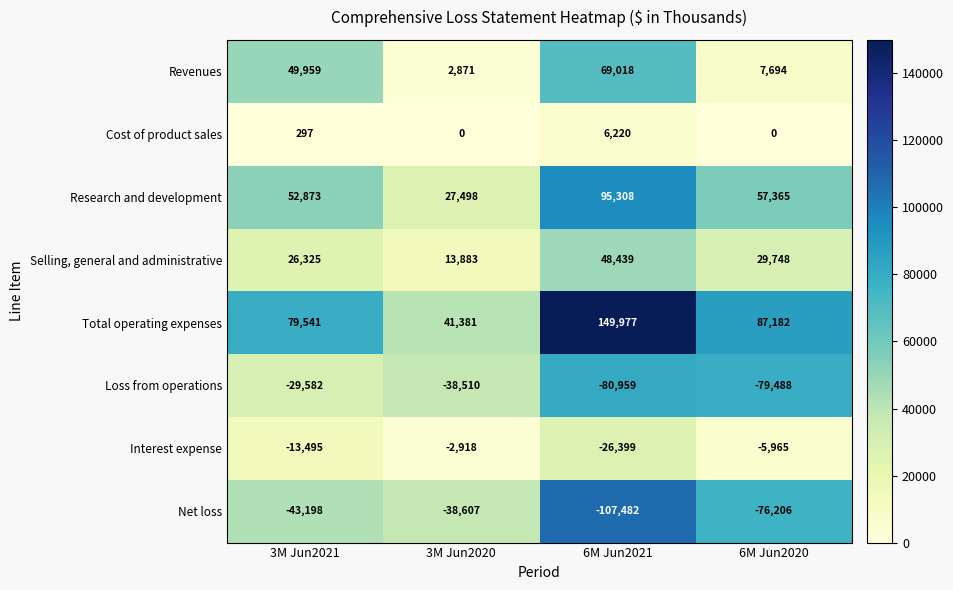

Where does the Total operating expenses series first go above 87182?

6M Jun2021